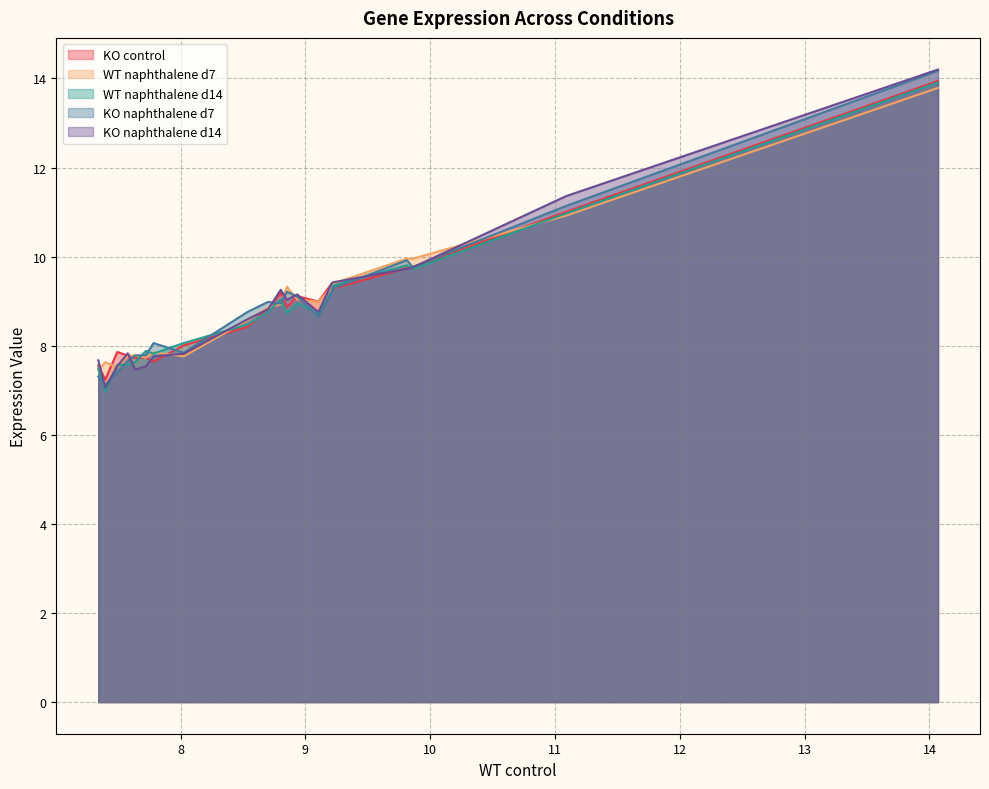

How many lines are shown in the chart?

5